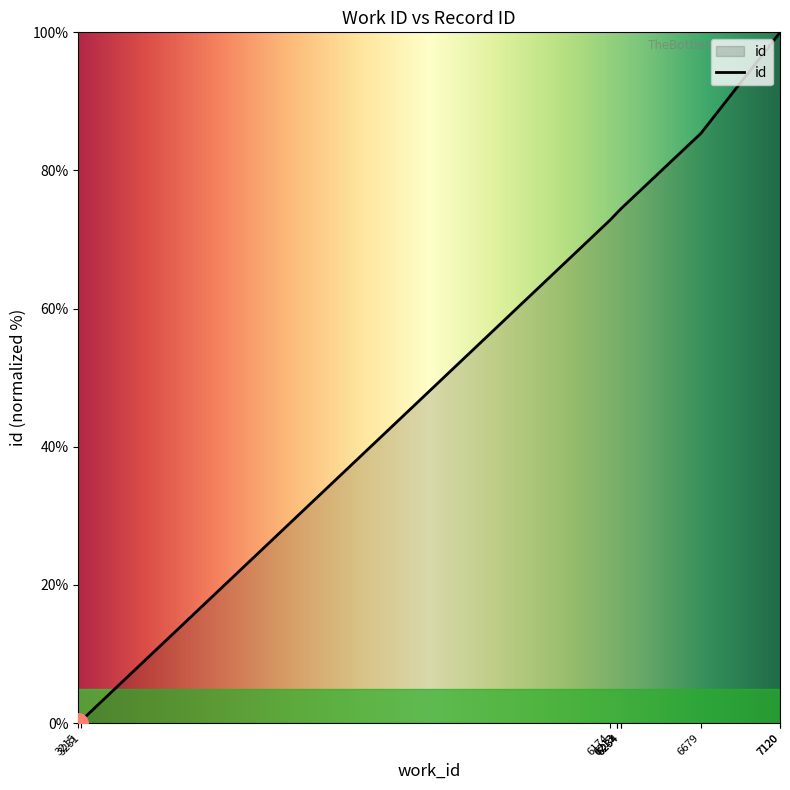

What is the value of the 4th point from the left?

73.9